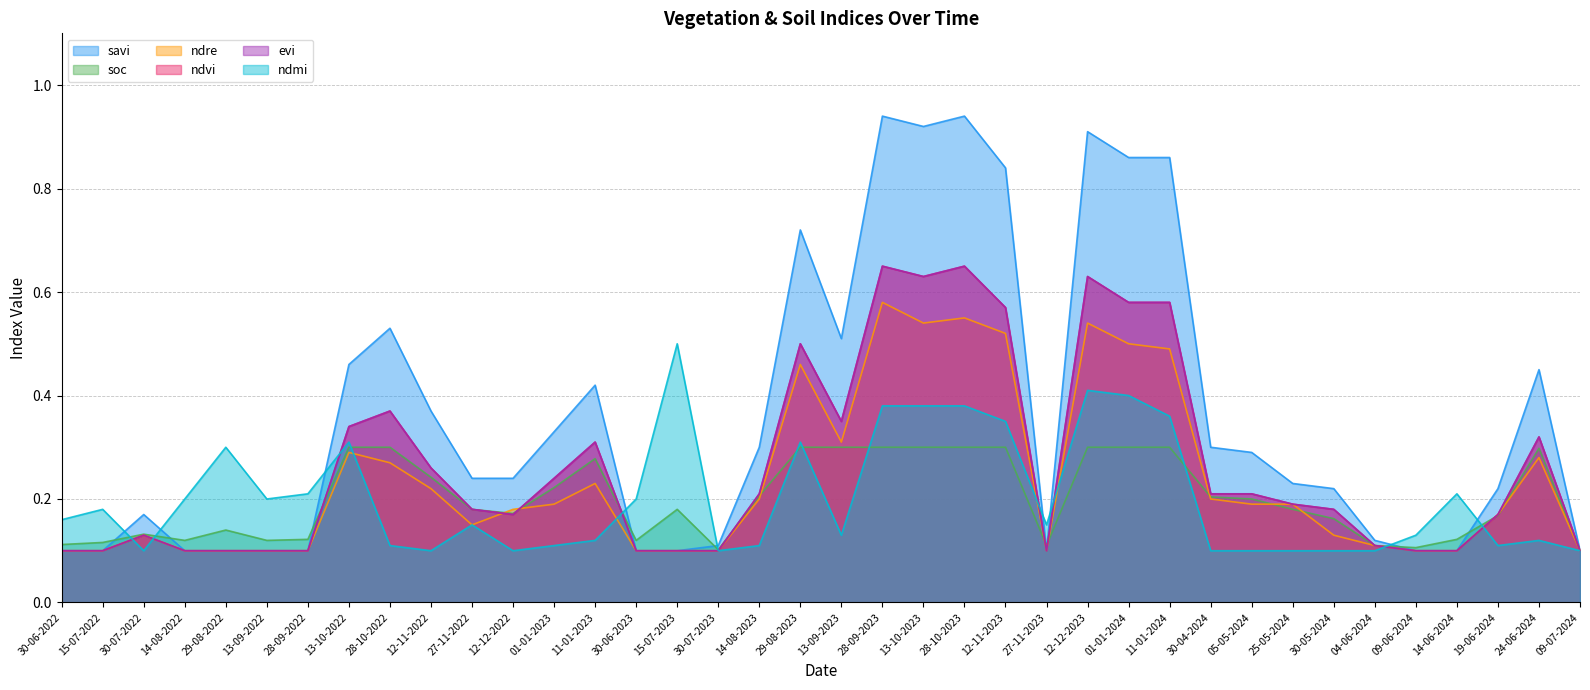

Which series has the largest range (max minus min)?

savi